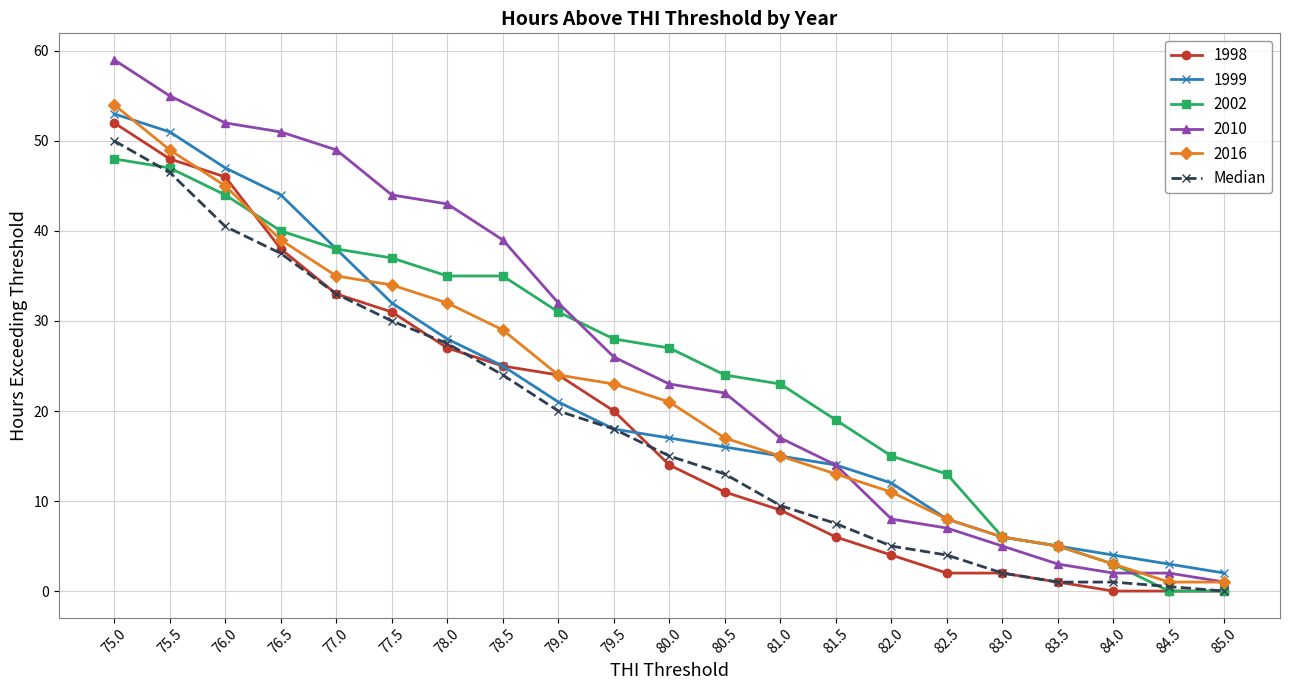

What is the value of the 2002 point at the 7th from the left?

35.0